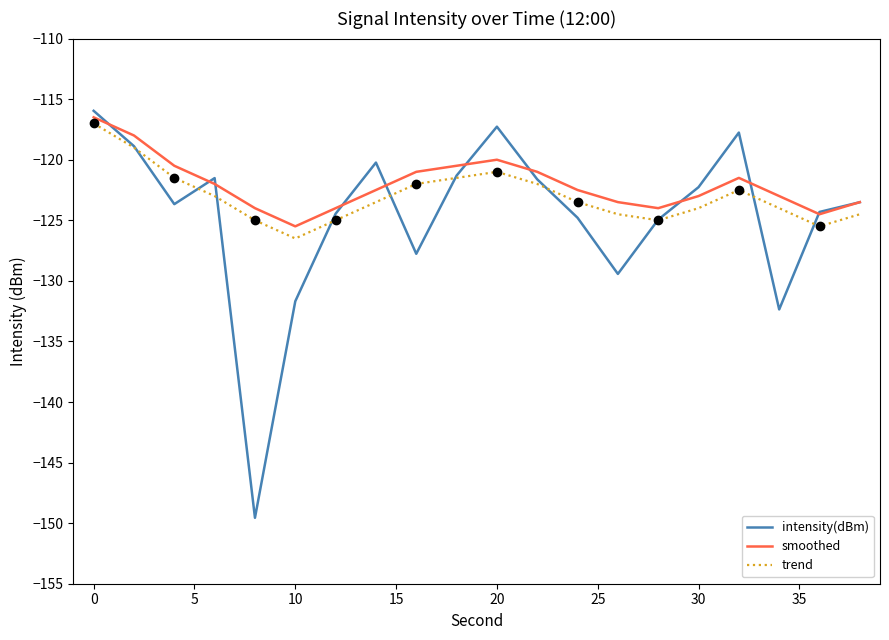

The trend series shows -126.5 at 10. True or false?

True